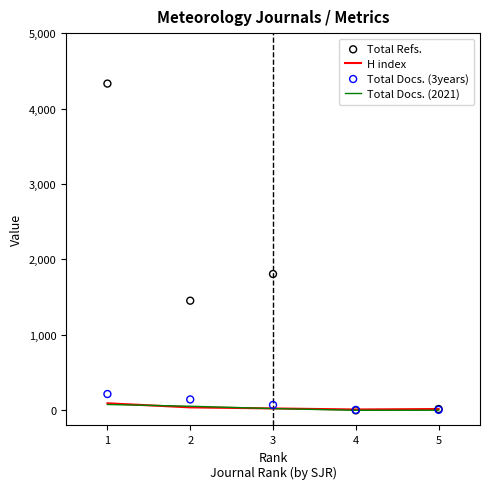

What is the total value across all series at 1?

4717